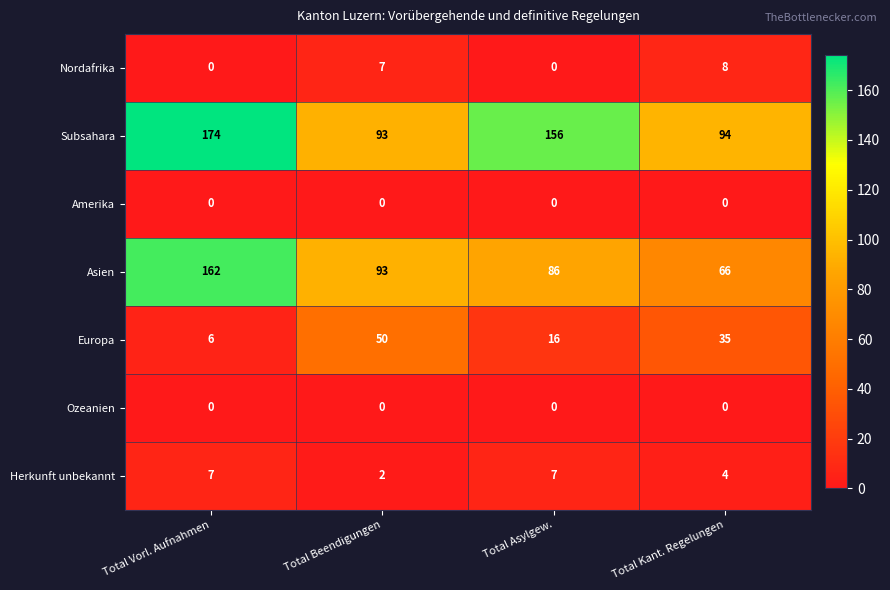

How many Herkunft unbekannt values are between 4 and 7?

3